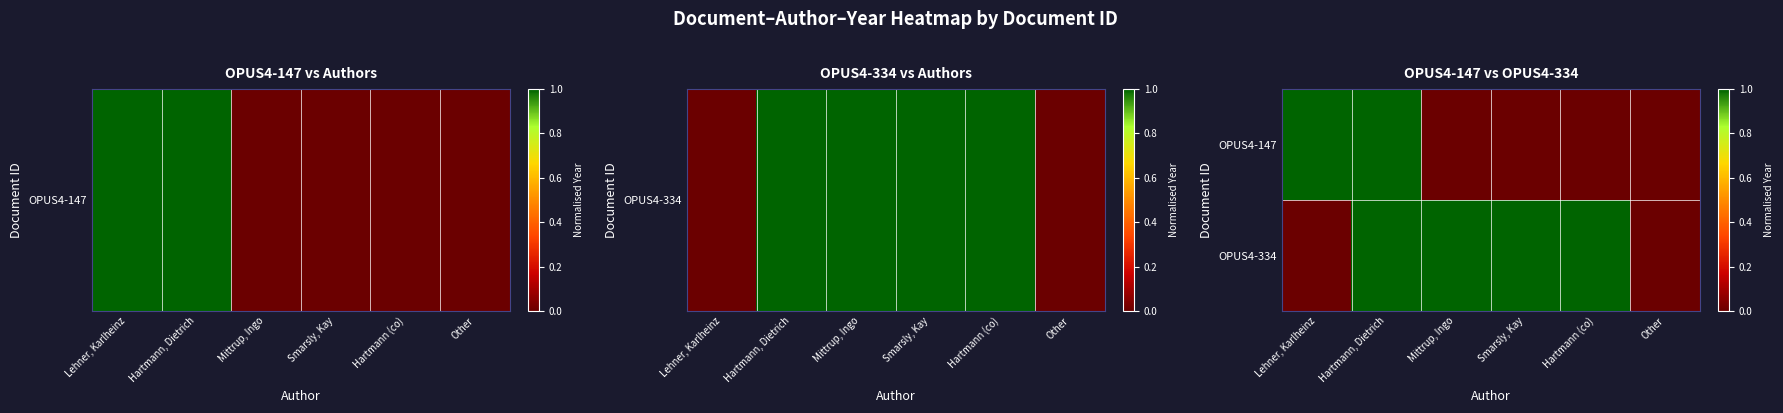

Reading left to right, what are all the values shown in this chart?

OPUS4-147: Lehner, Karlheinz=1.0	Hartmann, Dietrich=1.0	Mittrup, Ingo=0.0	Smarsly, Kay=0.0	Hartmann (co)=0.0	Other=0.0
OPUS4-334: Lehner, Karlheinz=0.0	Hartmann, Dietrich=1.0	Mittrup, Ingo=1.0	Smarsly, Kay=1.0	Hartmann (co)=1.0	Other=0.0